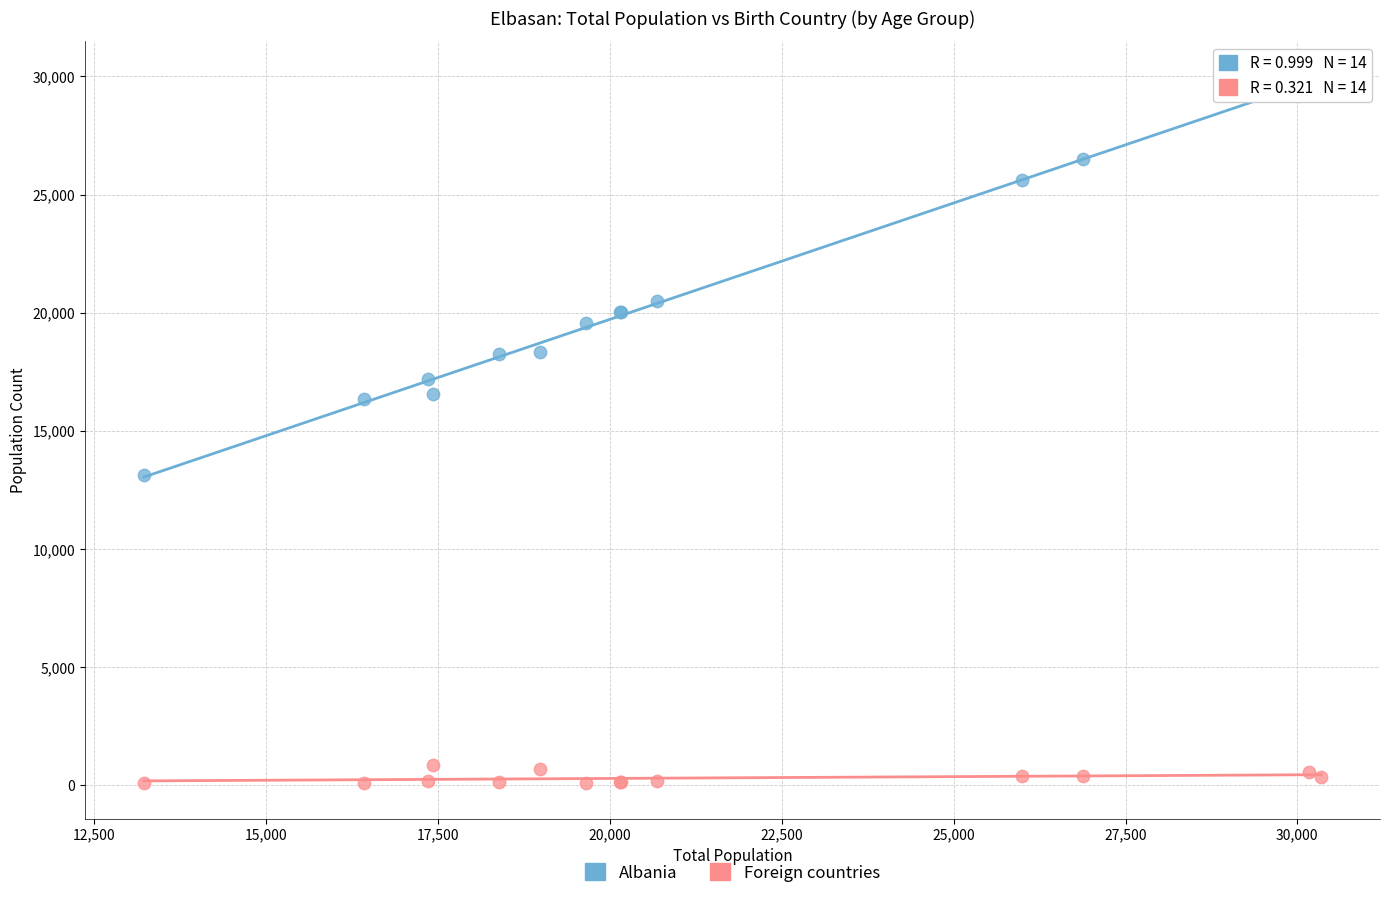

Which series reaches the minimum Y coordinate?

Foreign countries